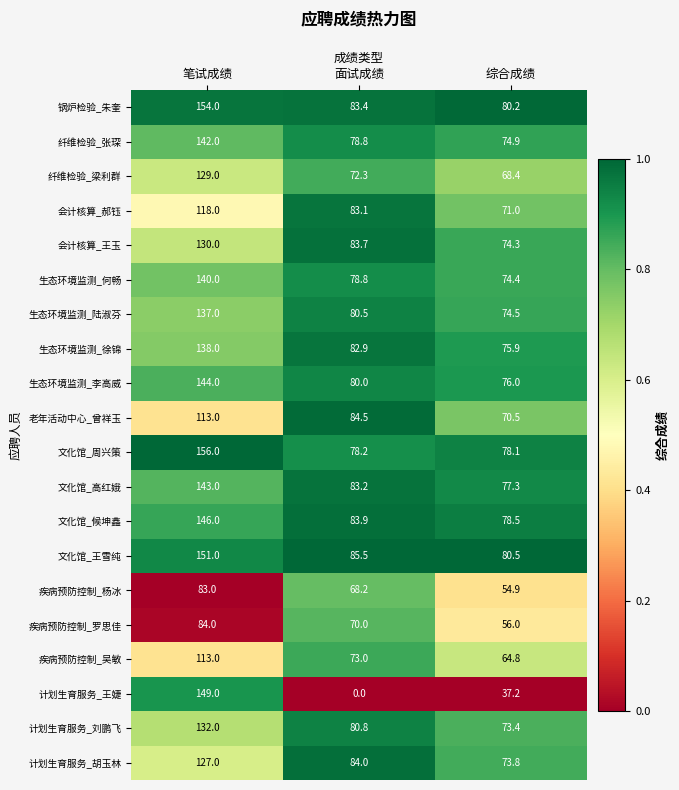

The value of 文化馆_王雪纯 at 笔试成绩 is 151.0. True or false?

True